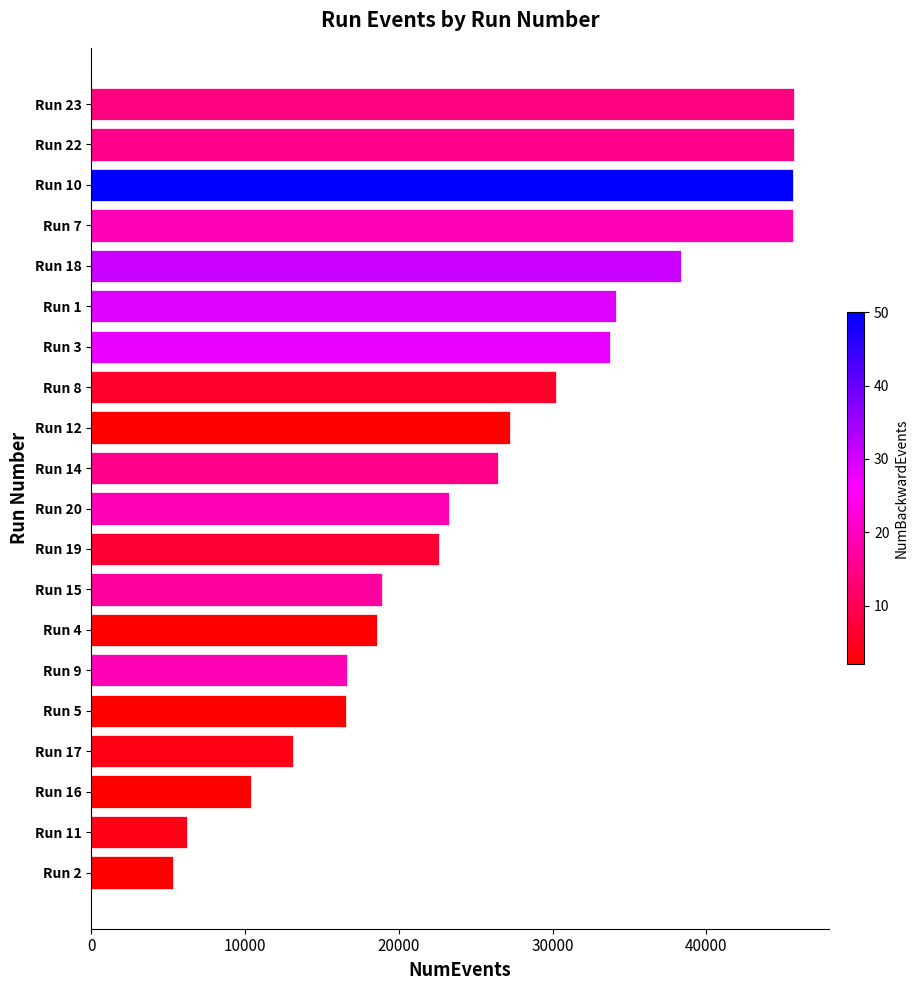

What is the approximate value at Run 10, to the nearest 100?

45600